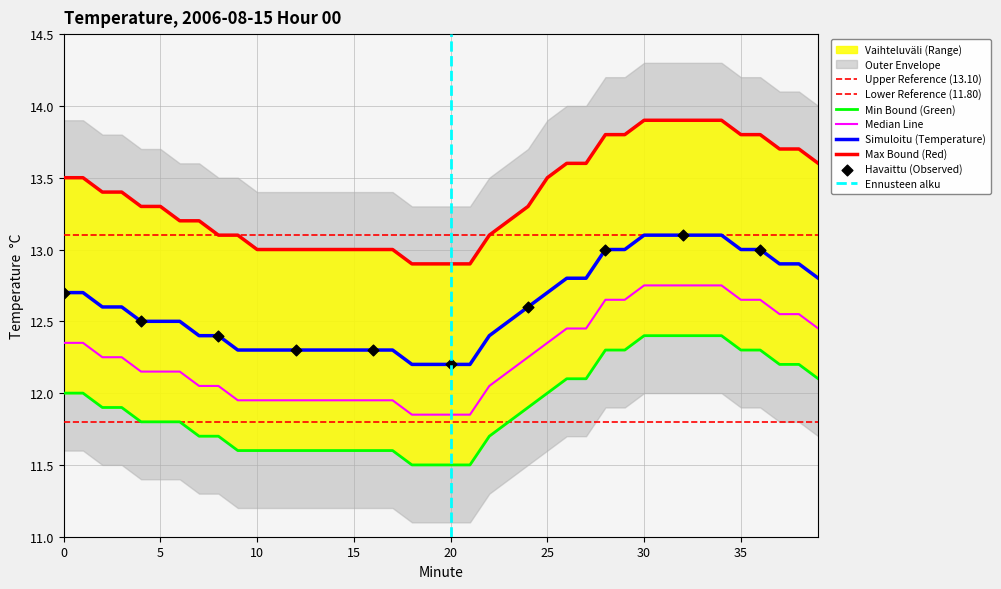

What is the total value across all series at 35?

38.8